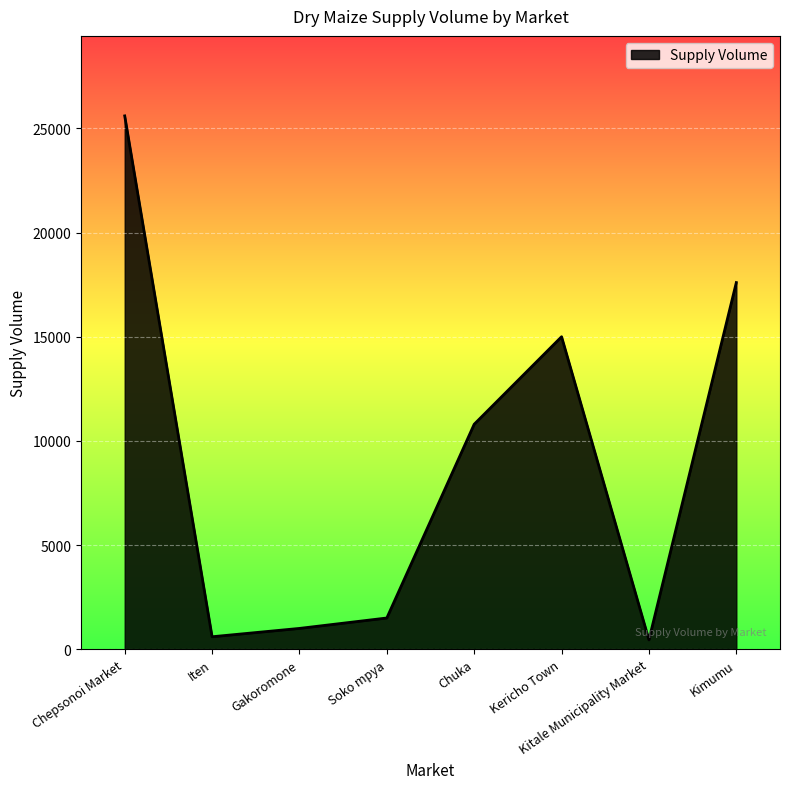

True or false: there are more than 0 points higher than both neighbors.

True